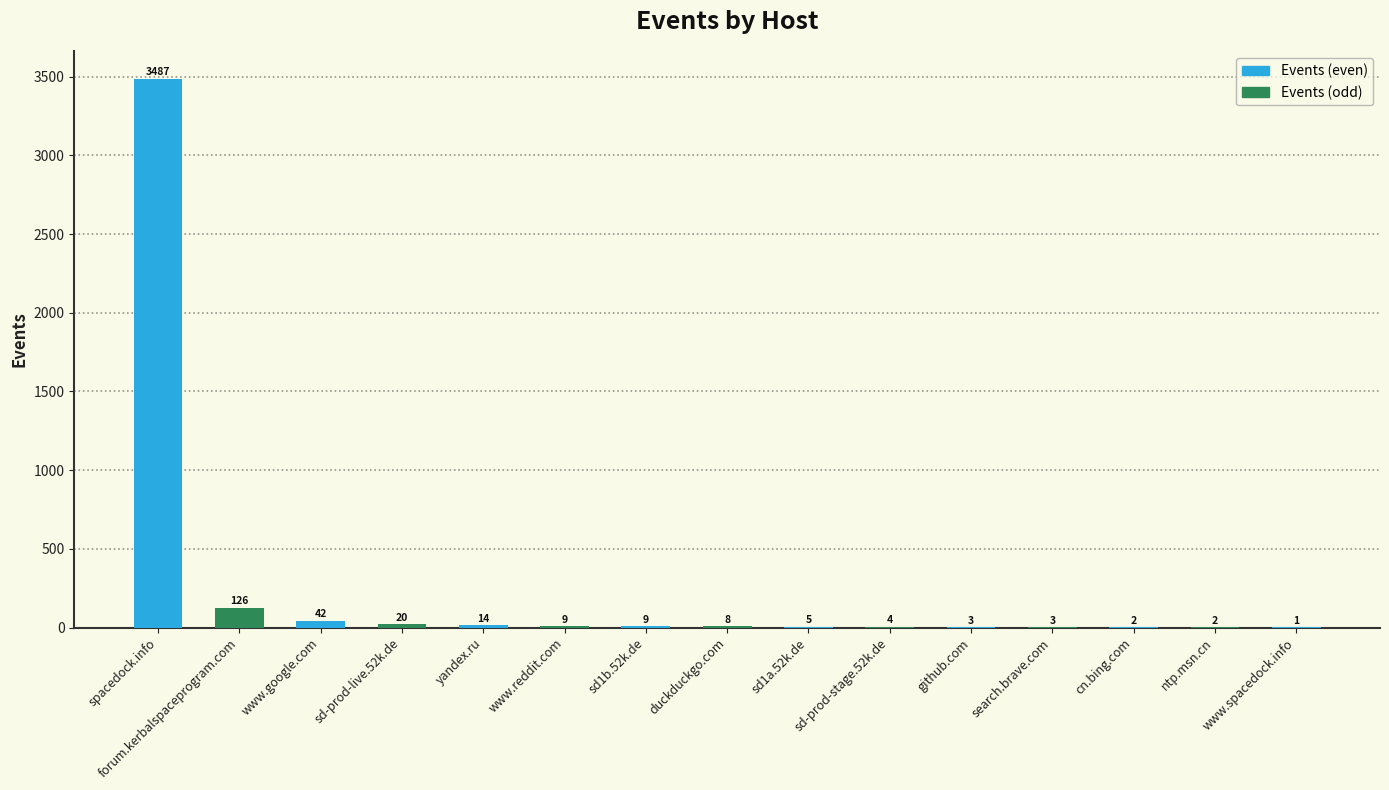

Which category has the highest value across all series?

spacedock.info